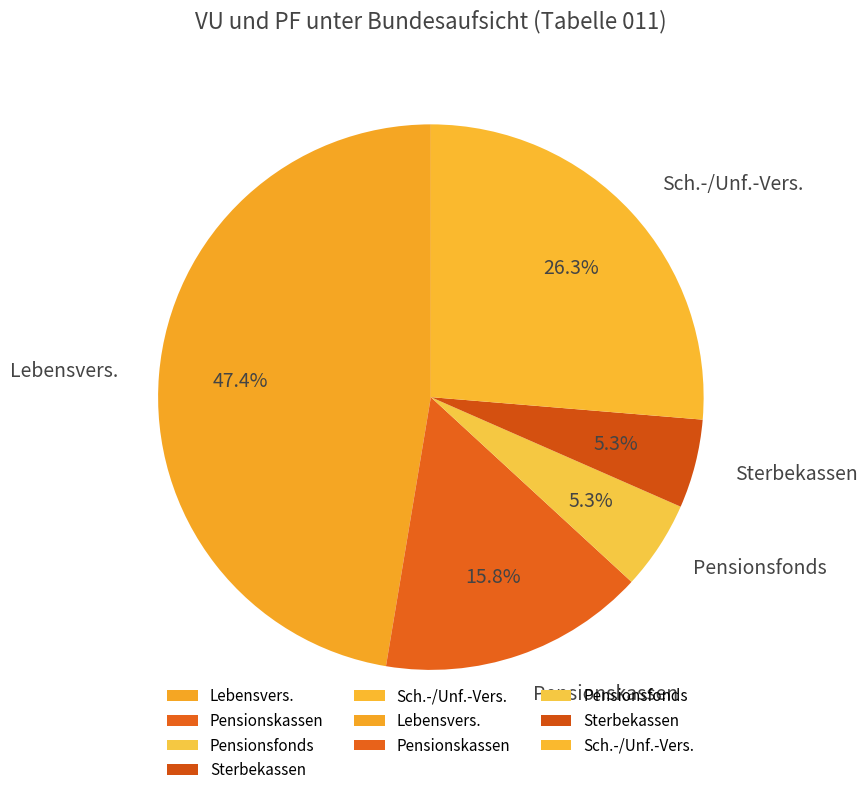

Is it true that Pensionsfonds is 19% of the pie?

False